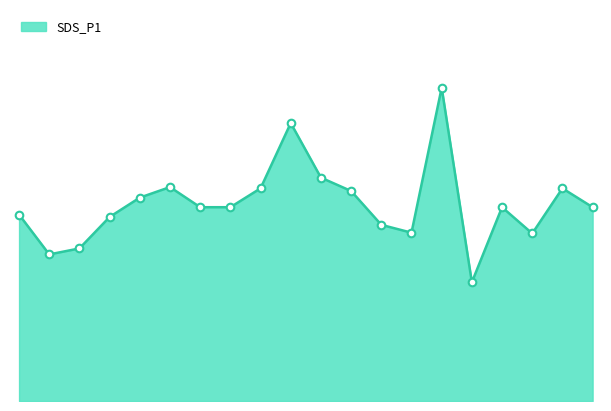

Does the chart have visible grid lines?

No